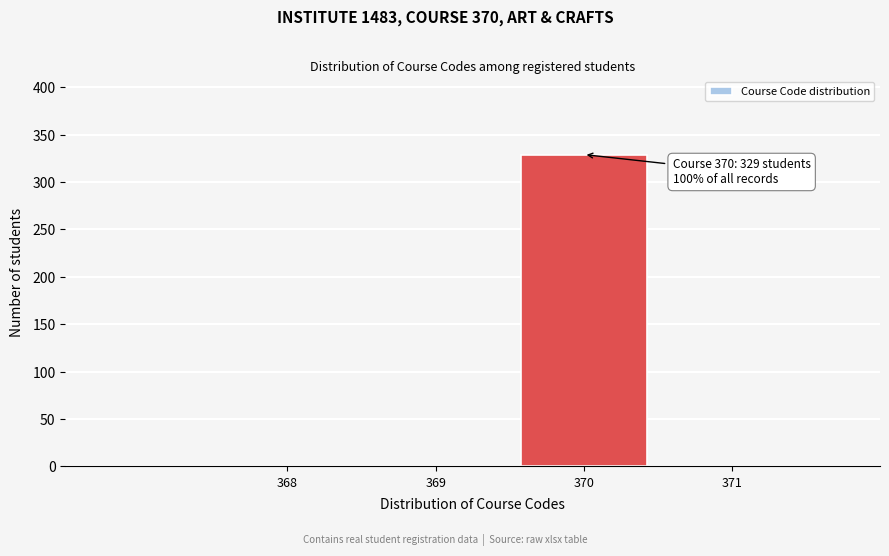

Reading left to right, extract all data points from this chart.

368=0	369=0	370=329	371=0